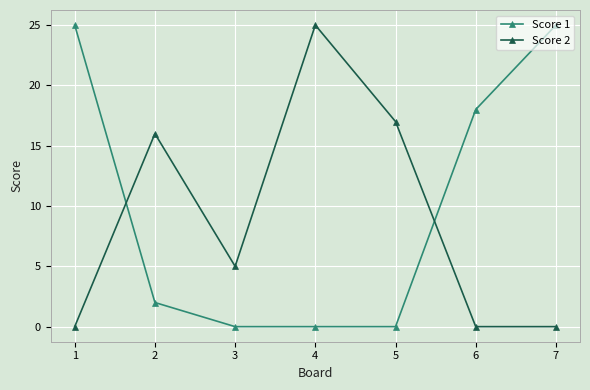

What is the difference between the Score 2 values at 5 and 1?

17